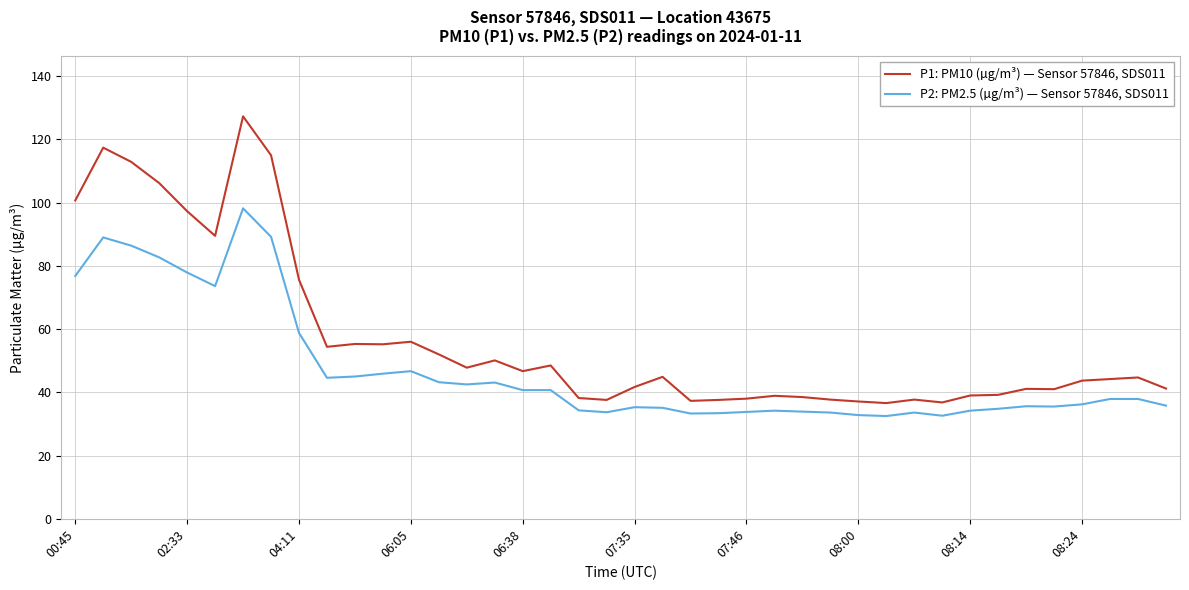

Which series has the largest range (max minus min)?

P1: PM10 (µg/m³) — Sensor 57846, SDS011